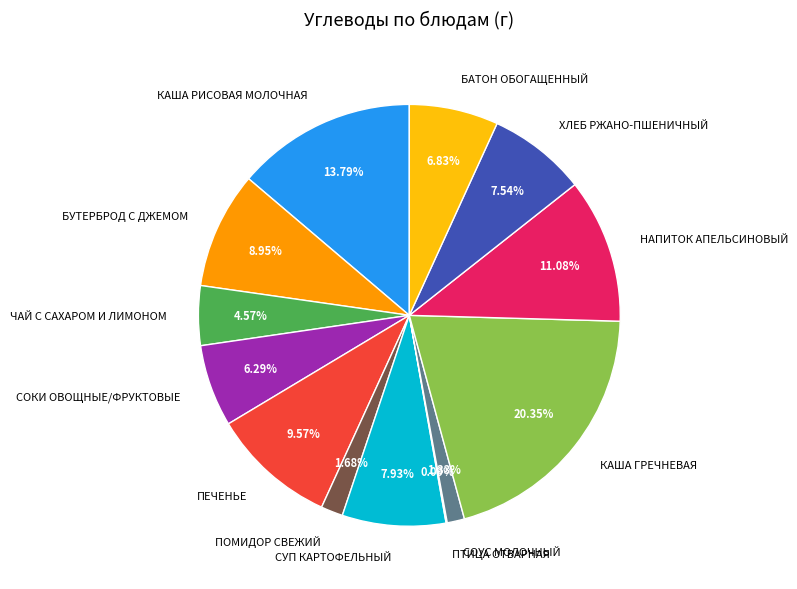

To the nearest percent, what percentage of the pie is БАТОН ОБОГАЩЕННЫЙ?

7%